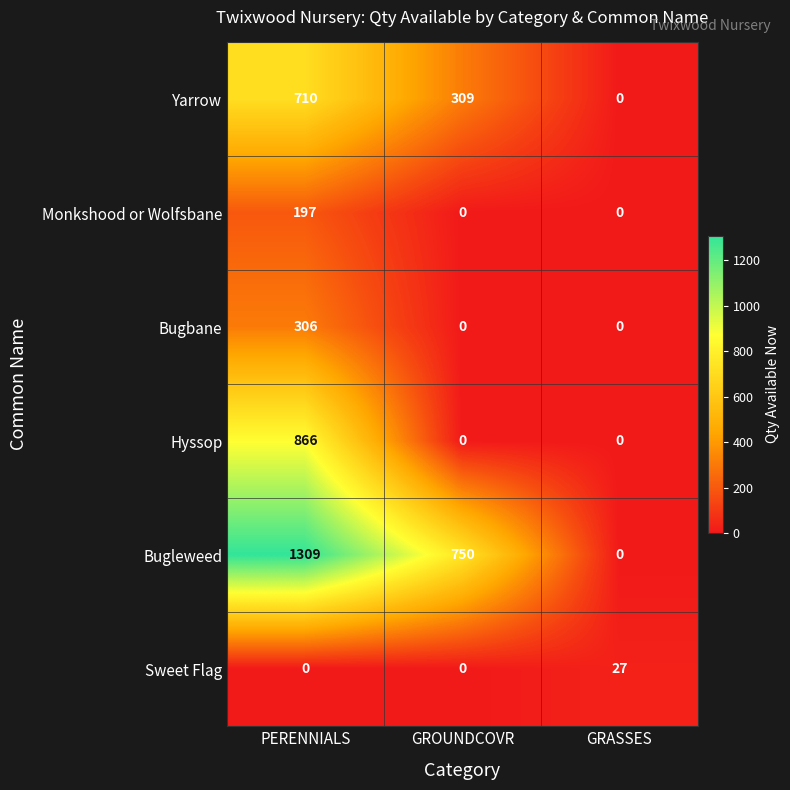

Where is Yarrow nearest to the value 355?

GROUNDCOVR